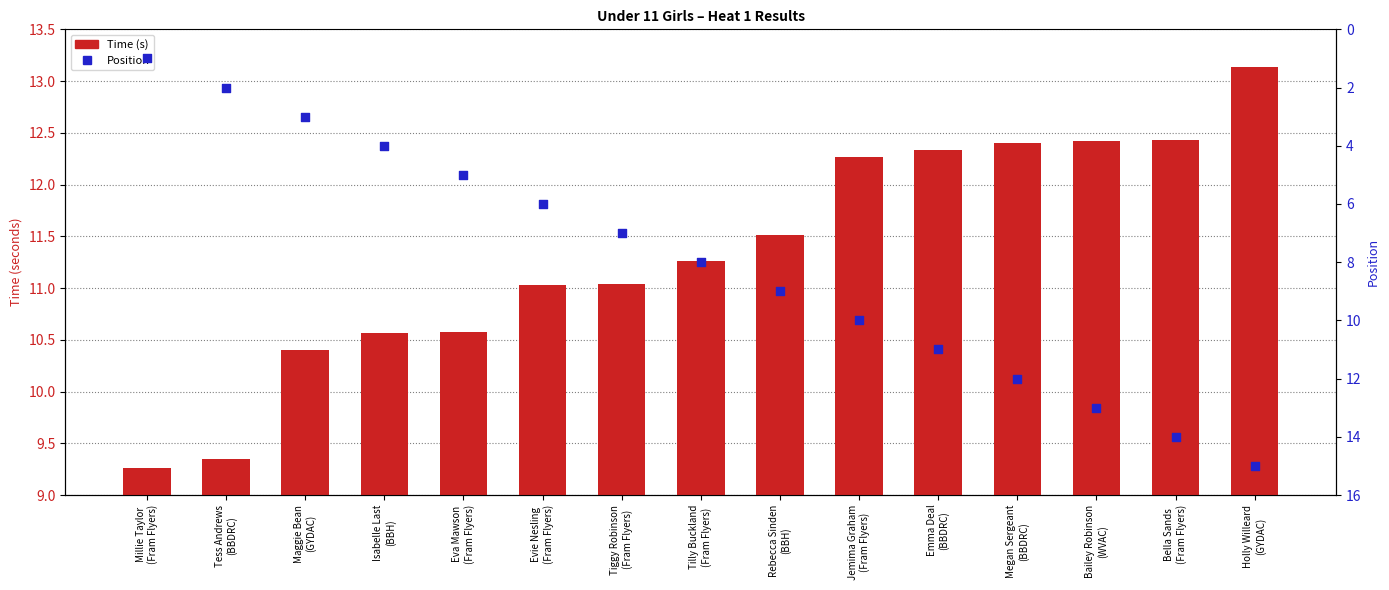

Which series contains the highest Y value?

Position